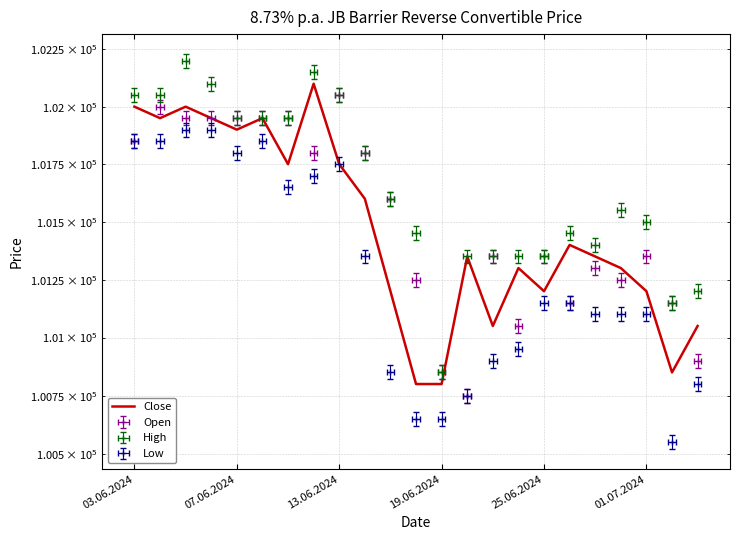

Reading right to left, transcribe all the data shown in this chart.

101050	100850	101200	101300	101350	101400	101200	101300	101050	101350	100800	100800	101200	101600	101750	102100	101750	101950	101900	101950	102000	101950	102000